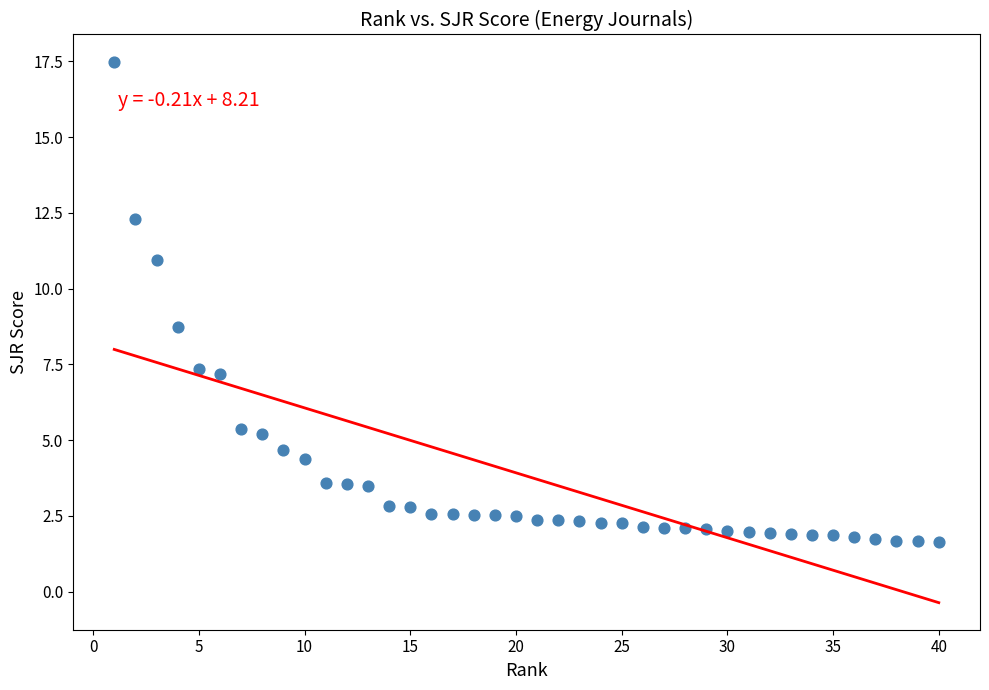

What is the range of Y values (max minus min)?

15.9